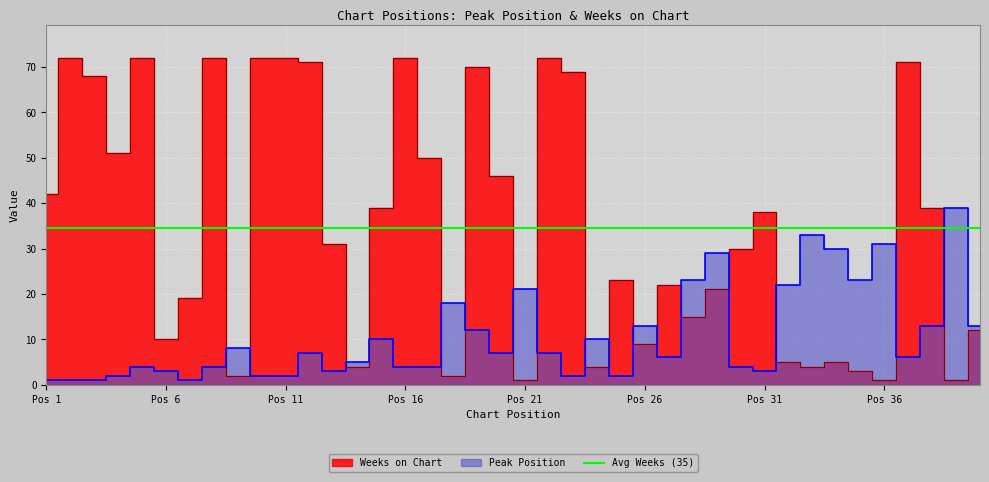

At which category is the sum across all series the highest?

19